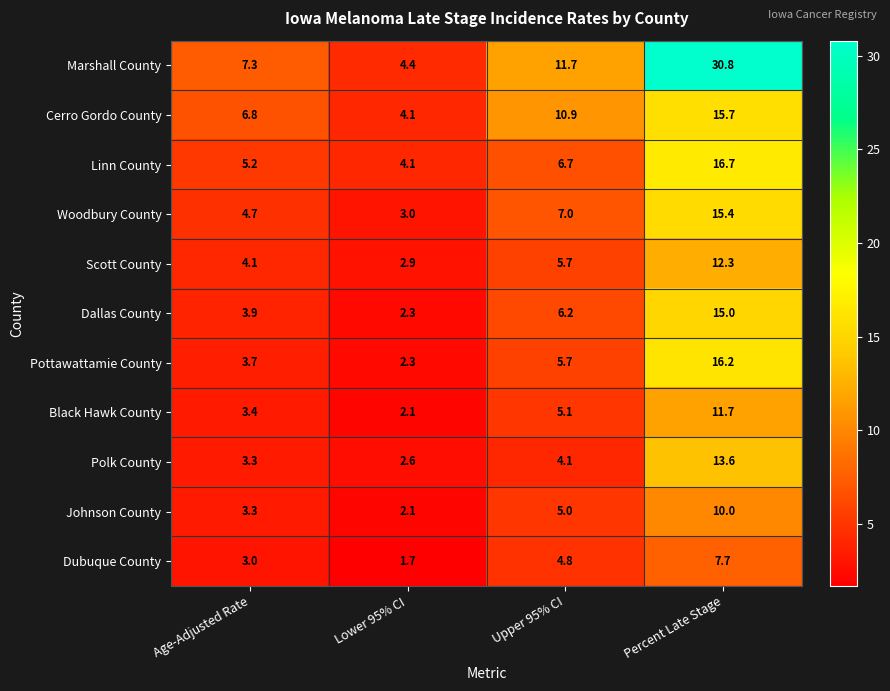

The Marshall County series shows 12.0 at Age-Adjusted Rate. True or false?

False